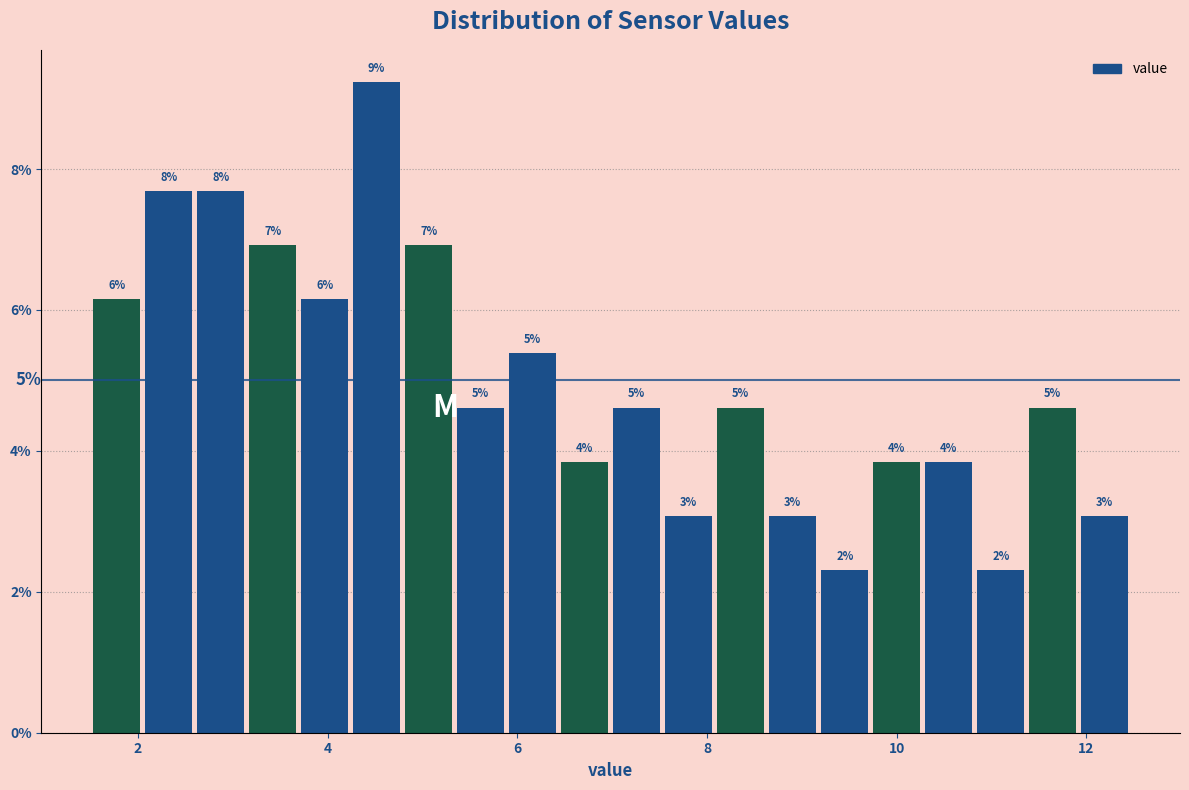

Around what value on the x-axis is the tallest bar? Give the approximate position of its centre, as read against the axis.

4.6